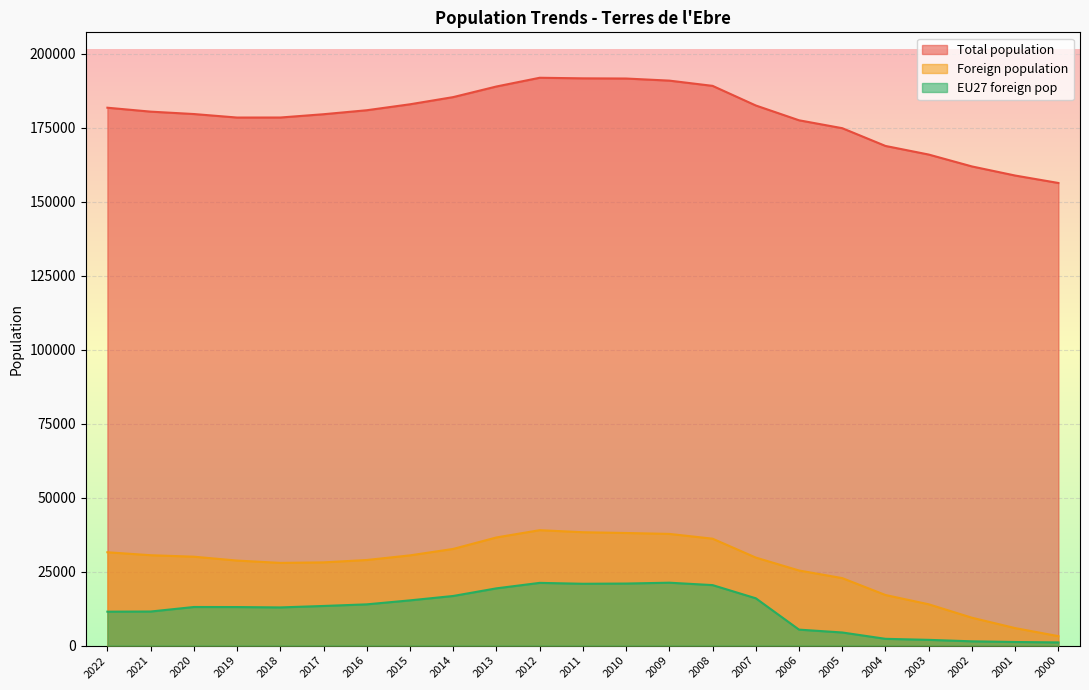

At which label does EU27 foreign pop first exceed 13046?

2017